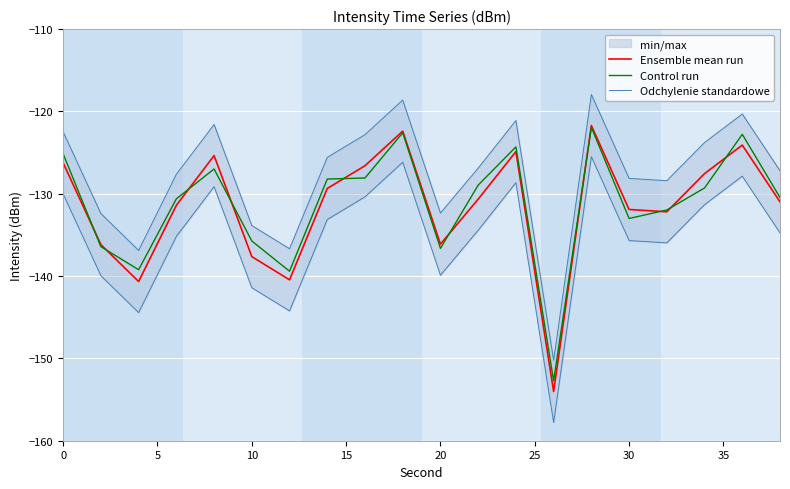

What is the minimum value for Control run?

-152.7